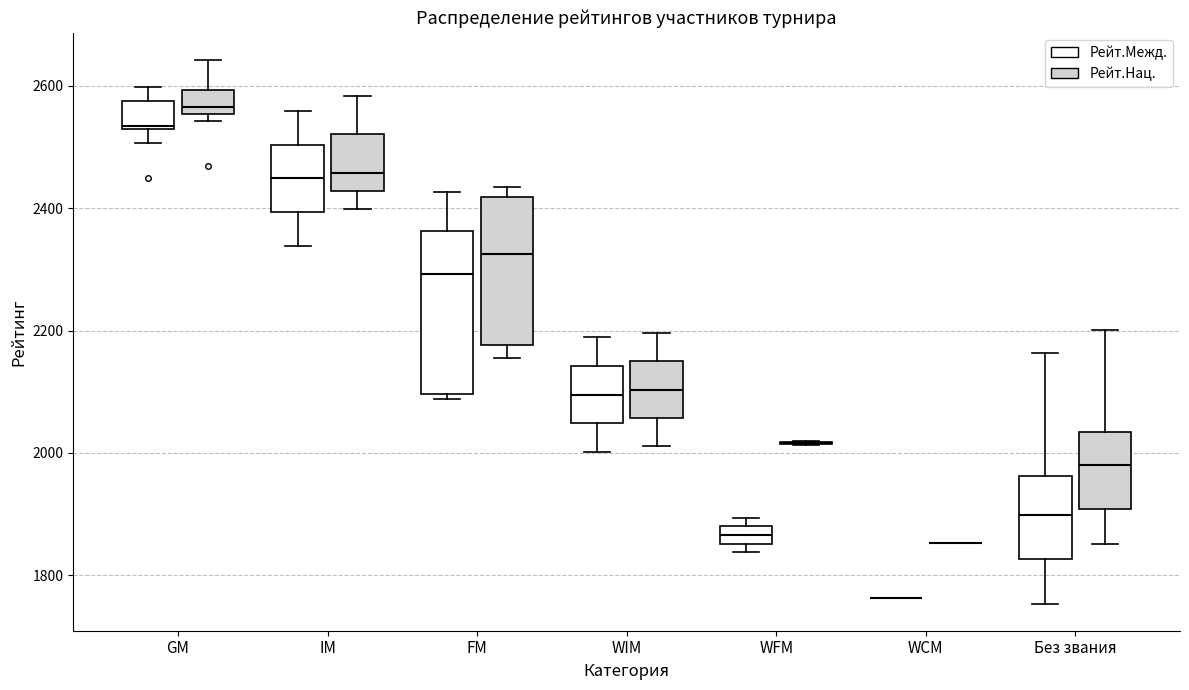

Where is the upper edge of the box for FM (Рейт.Нац.) on the y-axis? The values are not printed on the chart, so give them approximately, as read against the axis.

2420